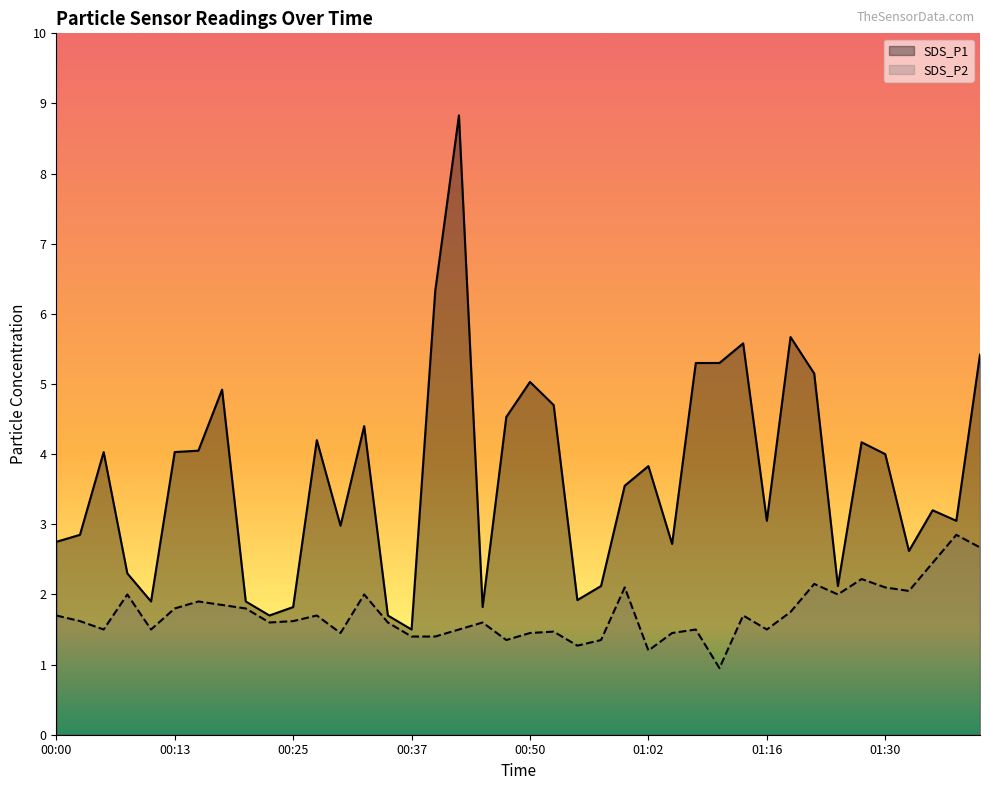

Rank the series at 00:08 from highest to lowest value.

SDS_P1, SDS_P2